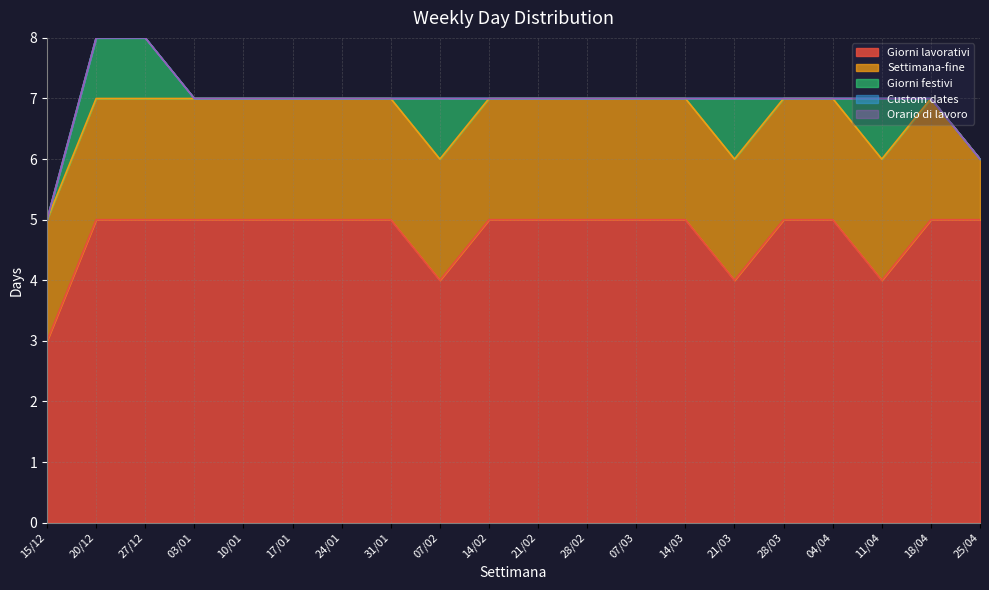

Which series changed the most between 07/03 and 11/04?

Giorni lavorativi